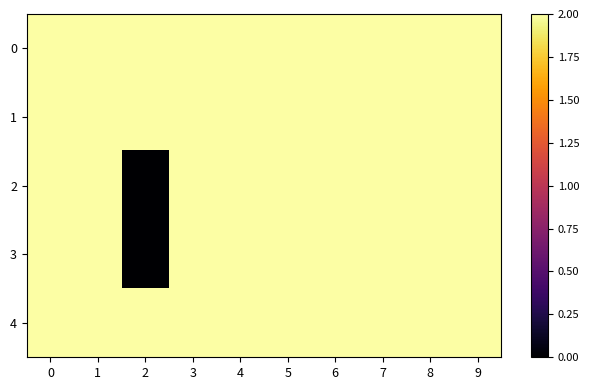

Reading left to right, transcribe all the data shown in this chart.

0: 0=2.0	1=2.0	2=2.0	3=2.0	4=2.0	5=2.0	6=2.0	7=2.0	8=2.0	9=2.0
1: 0=2.0	1=2.0	2=2.0	3=2.0	4=2.0	5=2.0	6=2.0	7=2.0	8=2.0	9=2.0
2: 0=2.0	1=2.0	2=0.0	3=2.0	4=2.0	5=2.0	6=2.0	7=2.0	8=2.0	9=2.0
3: 0=2.0	1=2.0	2=0.0	3=2.0	4=2.0	5=2.0	6=2.0	7=2.0	8=2.0	9=2.0
4: 0=2.0	1=2.0	2=2.0	3=2.0	4=2.0	5=2.0	6=2.0	7=2.0	8=2.0	9=2.0